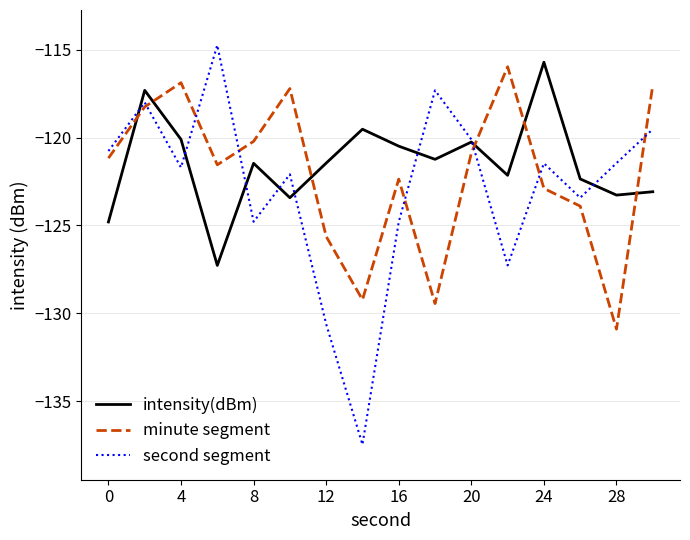

What is the minimum value shown in the chart?

-137.5